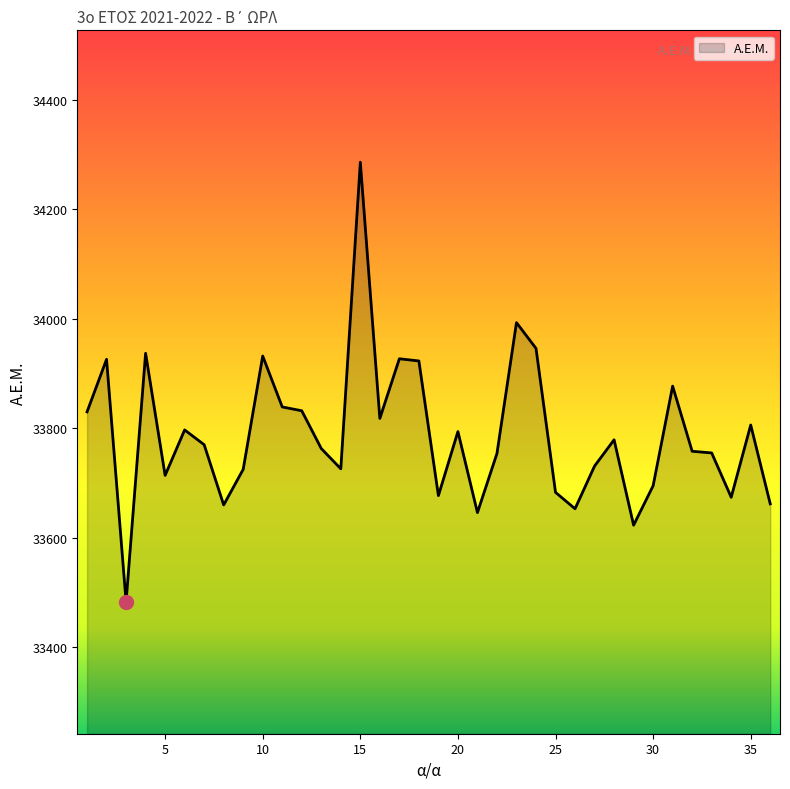

What is the difference between the maximum and minimum values?

803